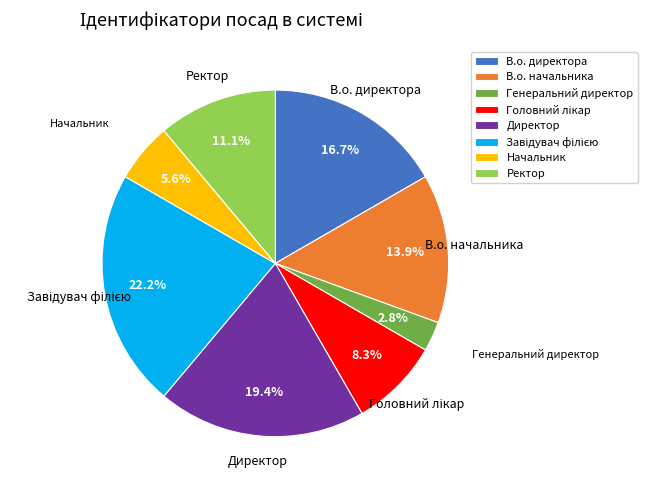

Does Директор represent more than half of the total?

No